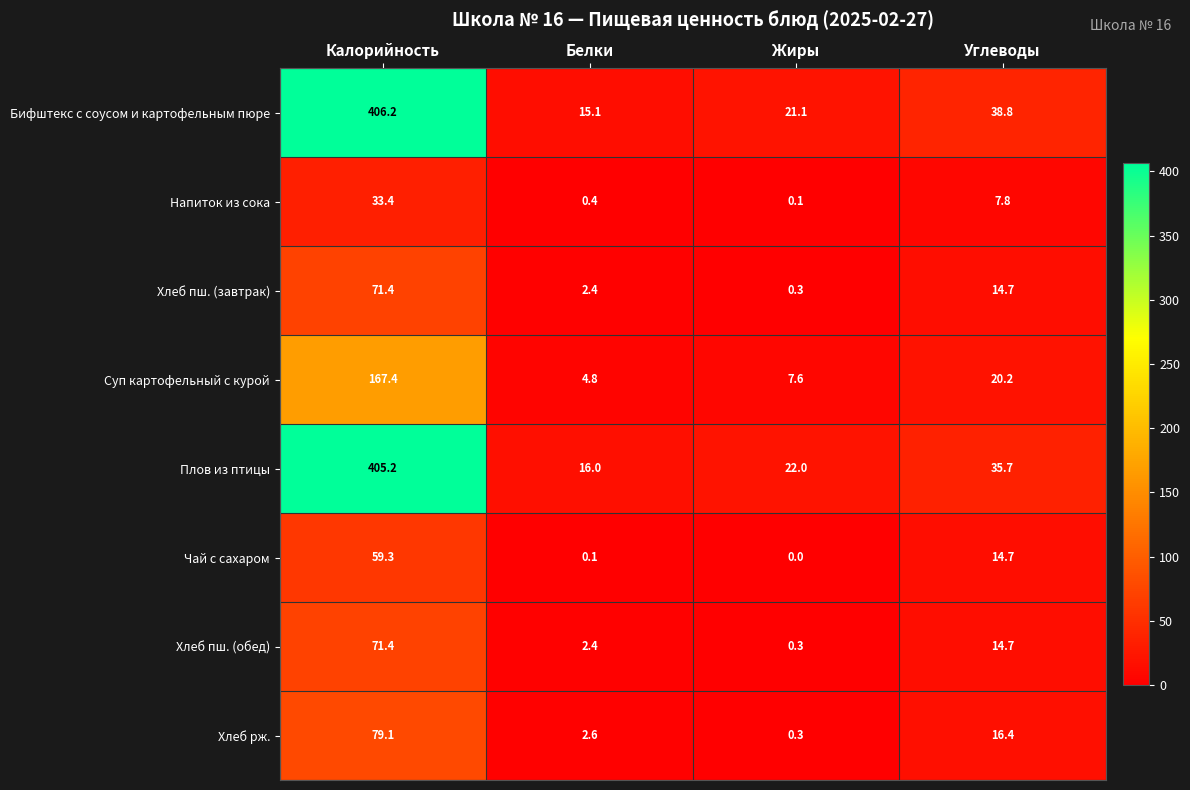

Rank the categories by Бифштекс с соусом и картофельным пюре value from lowest to highest.

Белки, Жиры, Углеводы, Калорийность